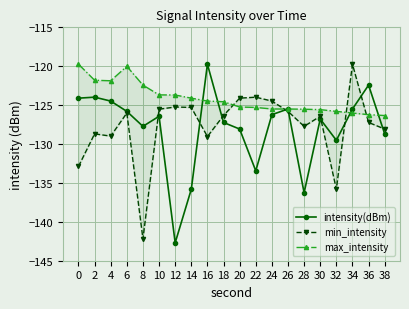

List the series in order of their peak value, highest first.

intensity(dBm), min_intensity, max_intensity